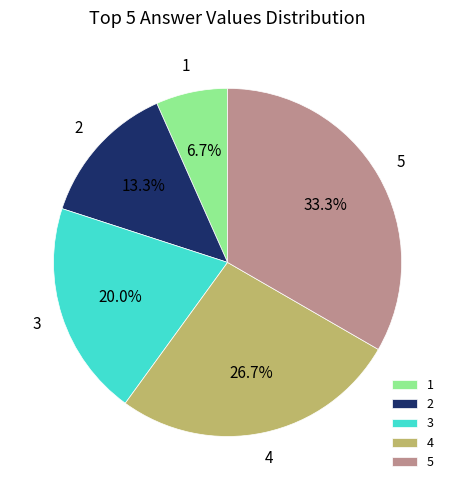

How much of the chart is everything except 5?

66.7%